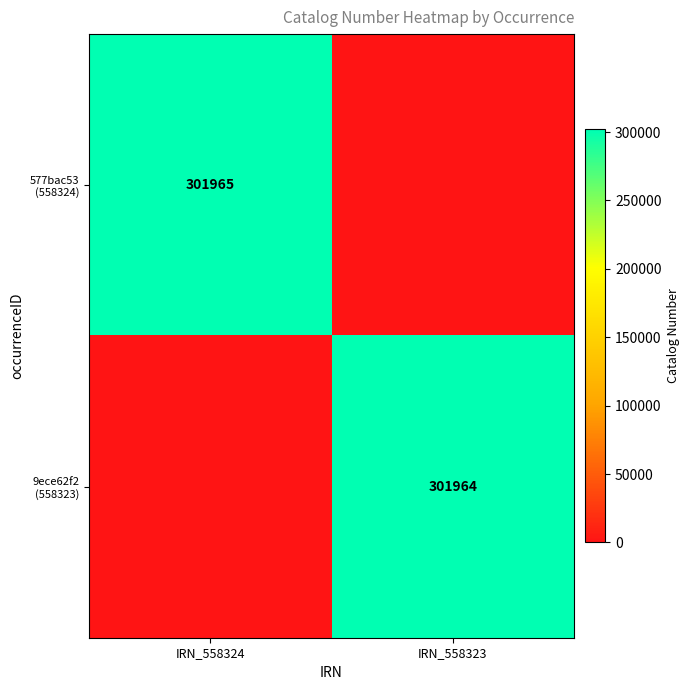

What is the total value across all series at IRN_558324?

301965